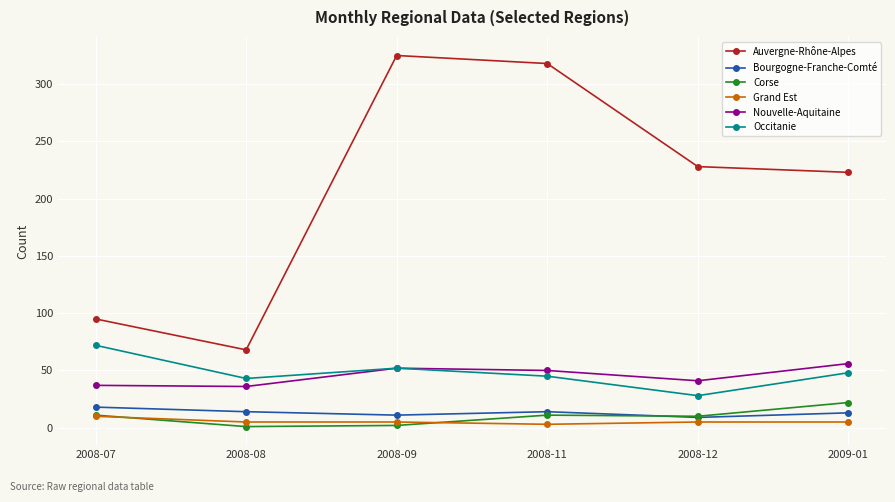

The Occitanie series shows 48 at 2009-01. True or false?

True